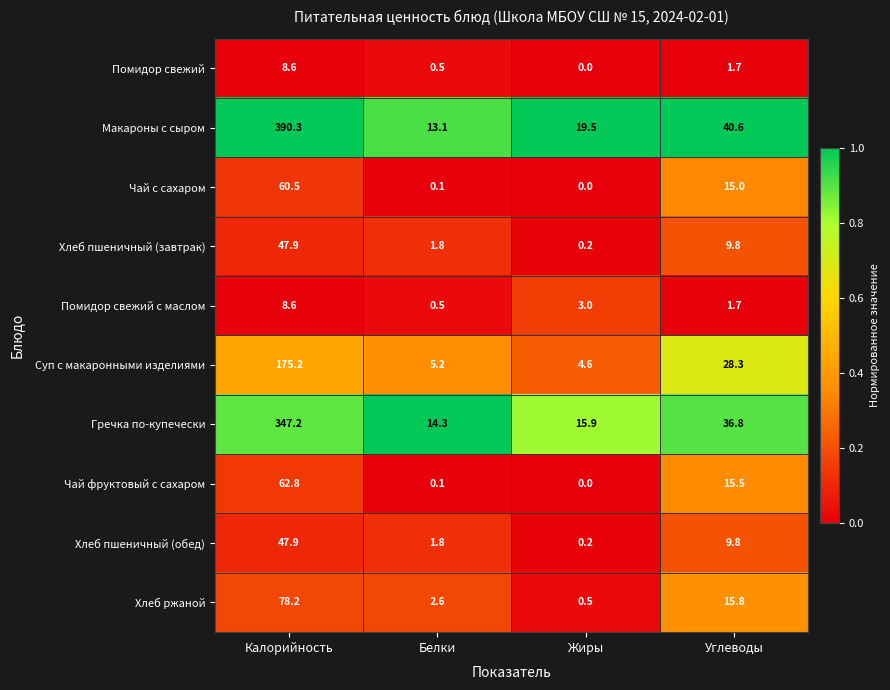

Which series has the largest range (max minus min)?

Макароны с сыром